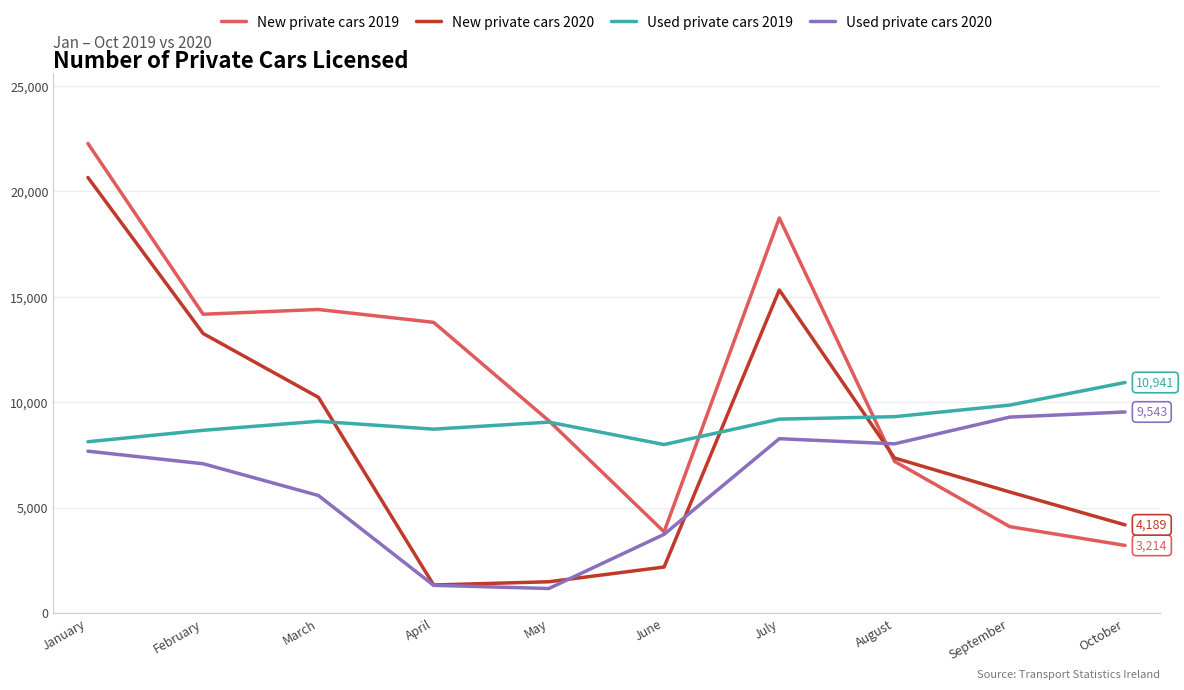

Where is Used private cars 2019 nearest to the value 9469?

August